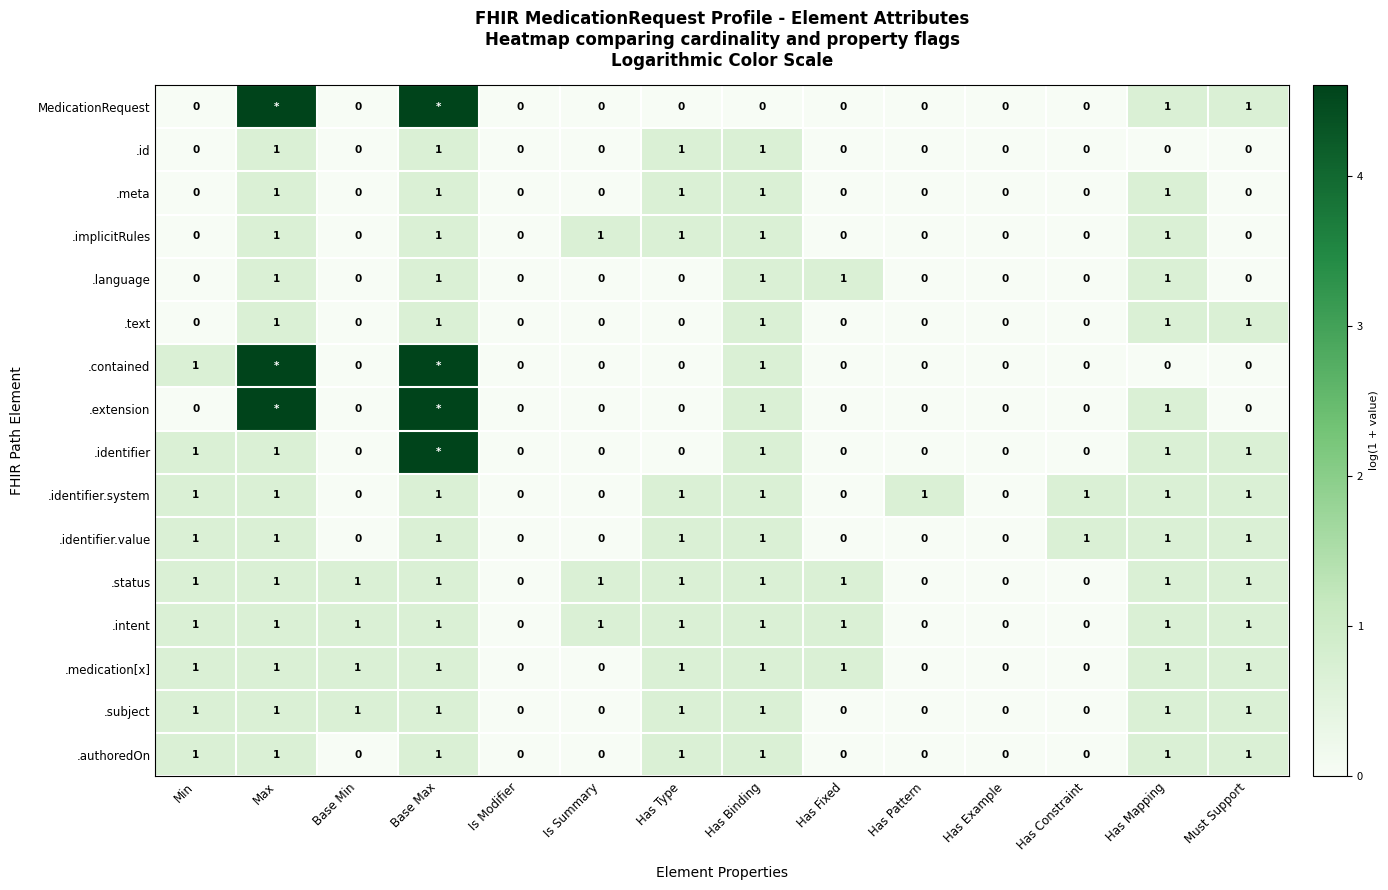

At which label is .identifier closest to 2?

Min